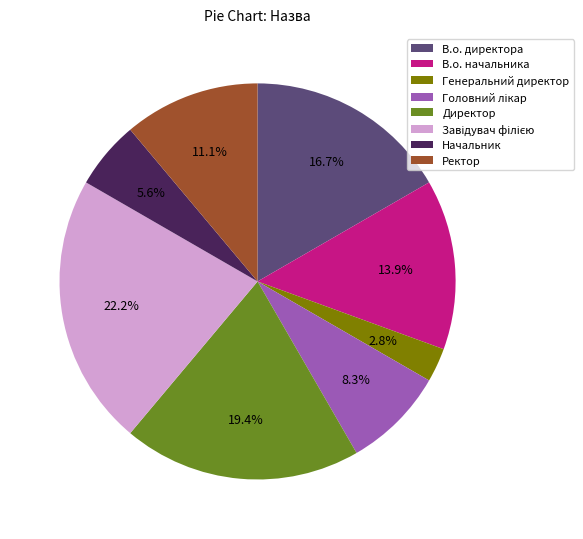

Which slice is the smallest?

Генеральний директор